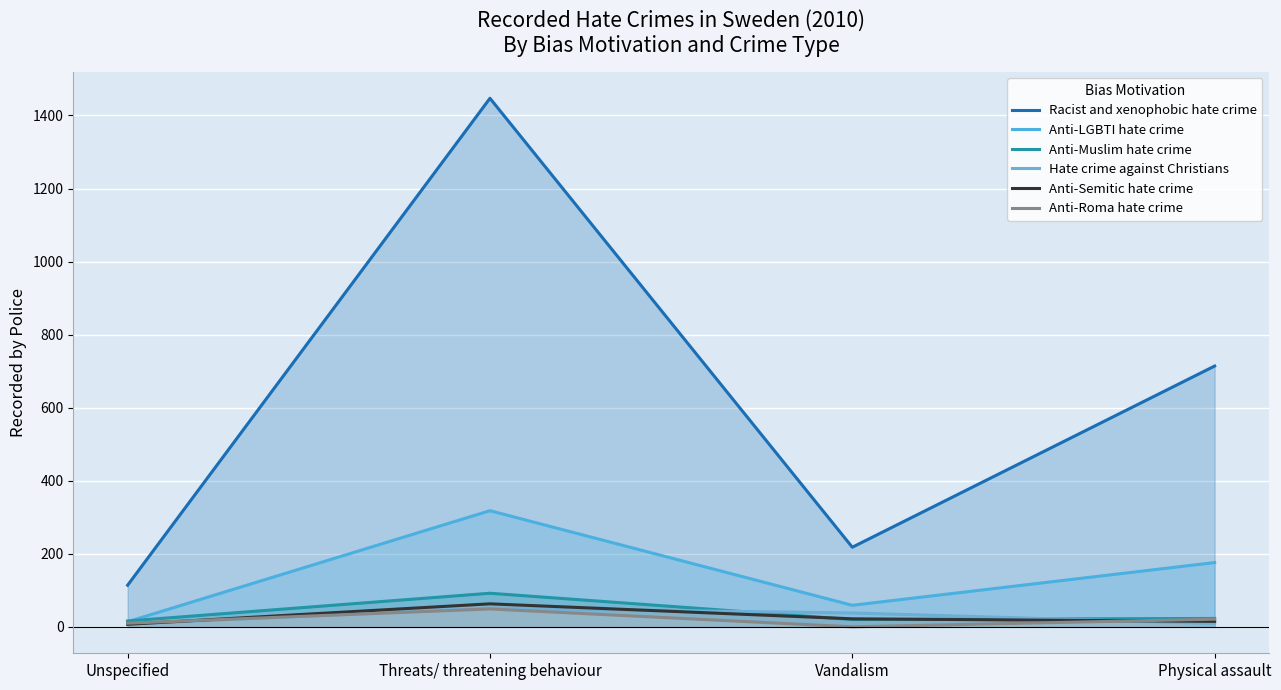

At how many categories does at least one series exceed 1076?

1